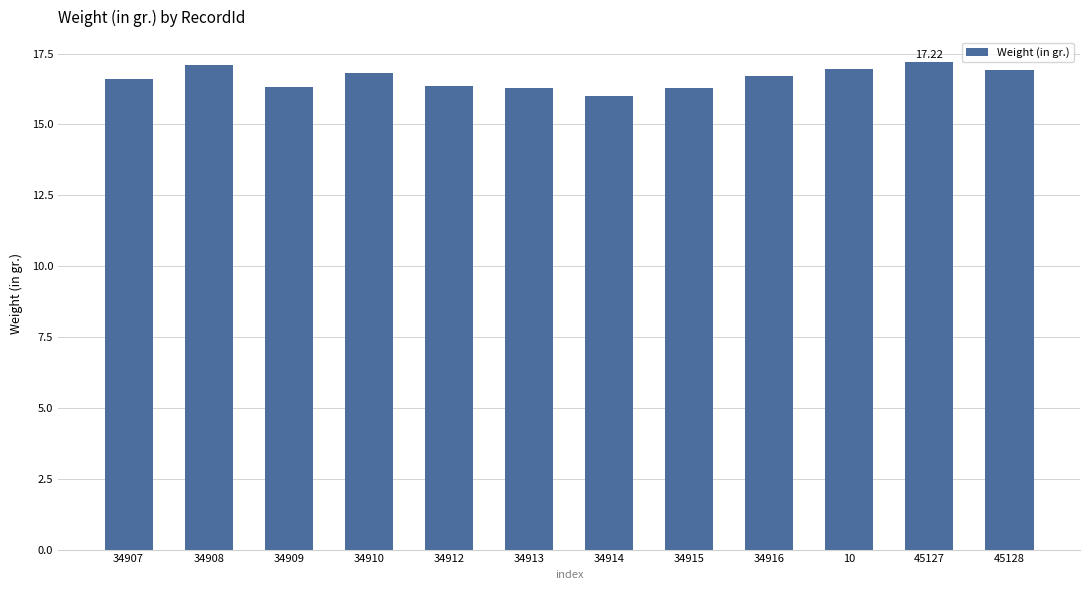

What is the value of the 4th bar from the left?

16.8